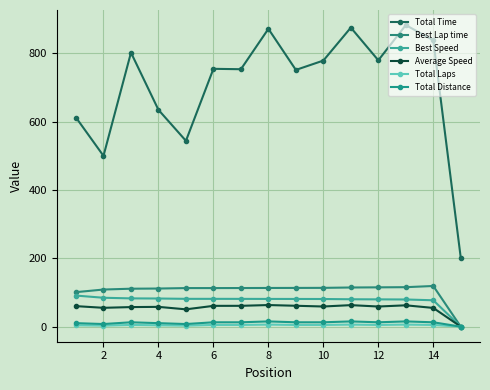

How many data points in Total Distance are above 12?

10